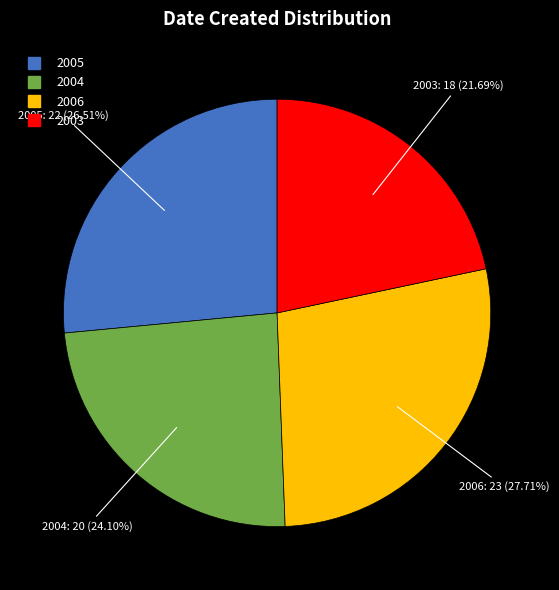

To the nearest percent, what portion does 2005 represent?

27%